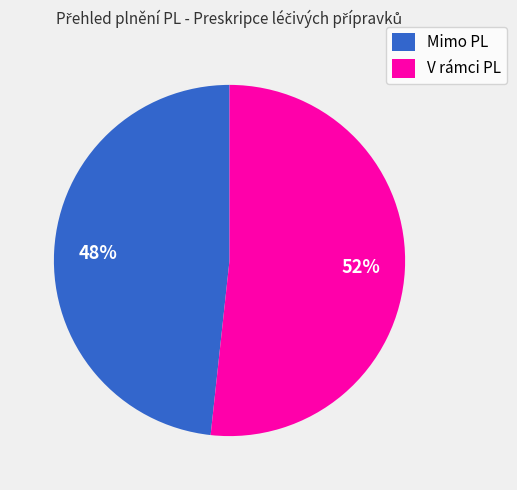

Approximately how many times larger is the value at Mimo PL compared to V rámci PL?

0.9